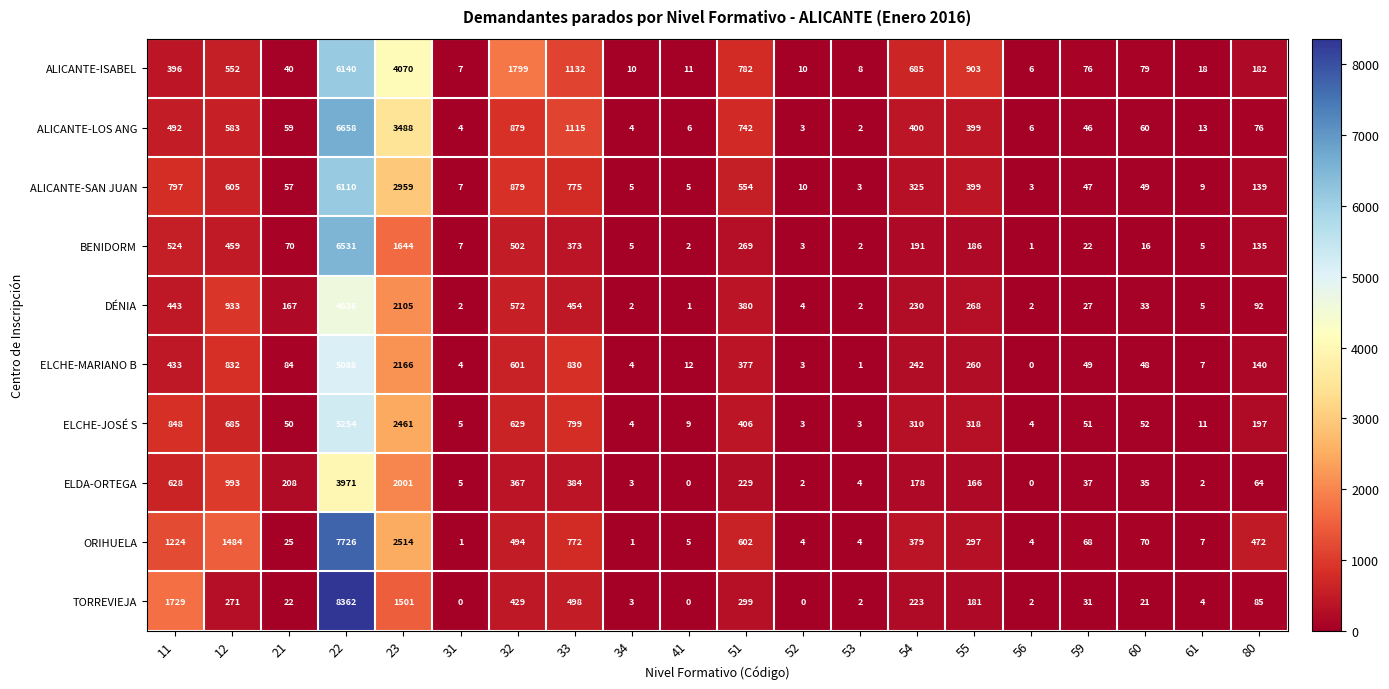

Where is DÉNIA nearest to the value 2318?

23